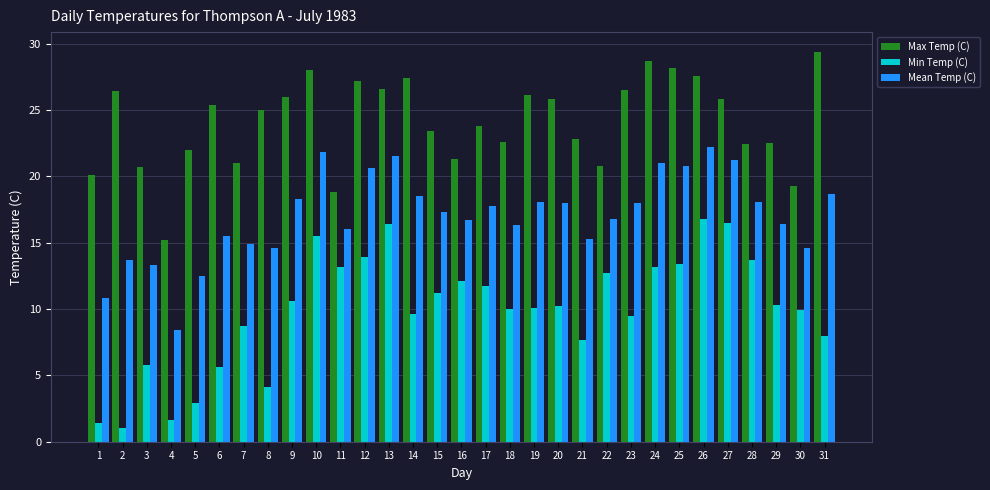

What is the difference between the second highest and minimum values in the Mean Temp (C) series?

13.4